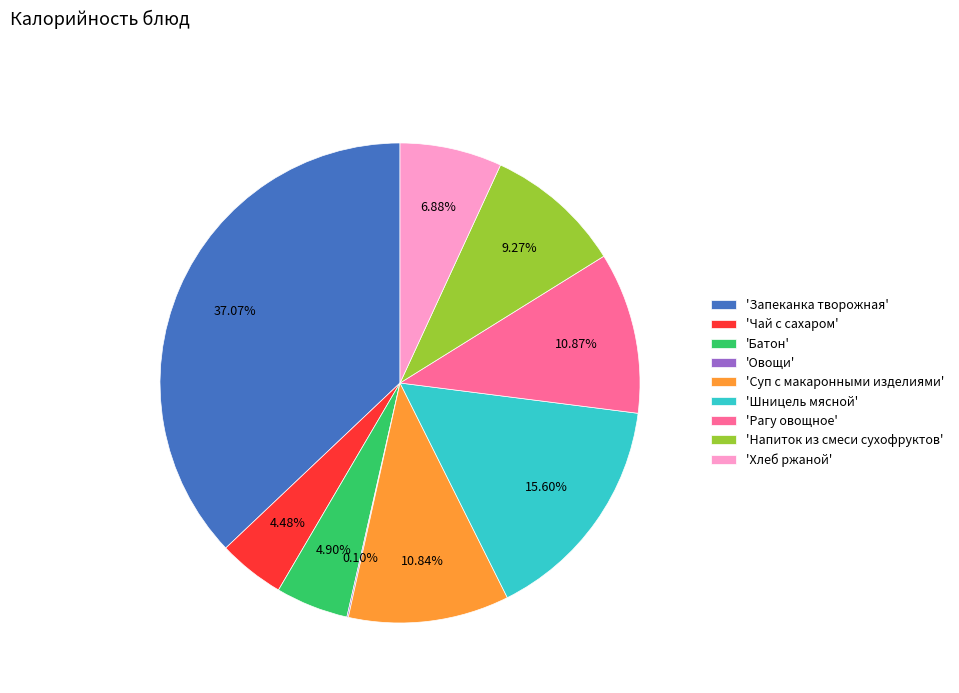

Between 'Запеканка творожная' and 'Хлеб ржаной', which is larger?

'Запеканка творожная'